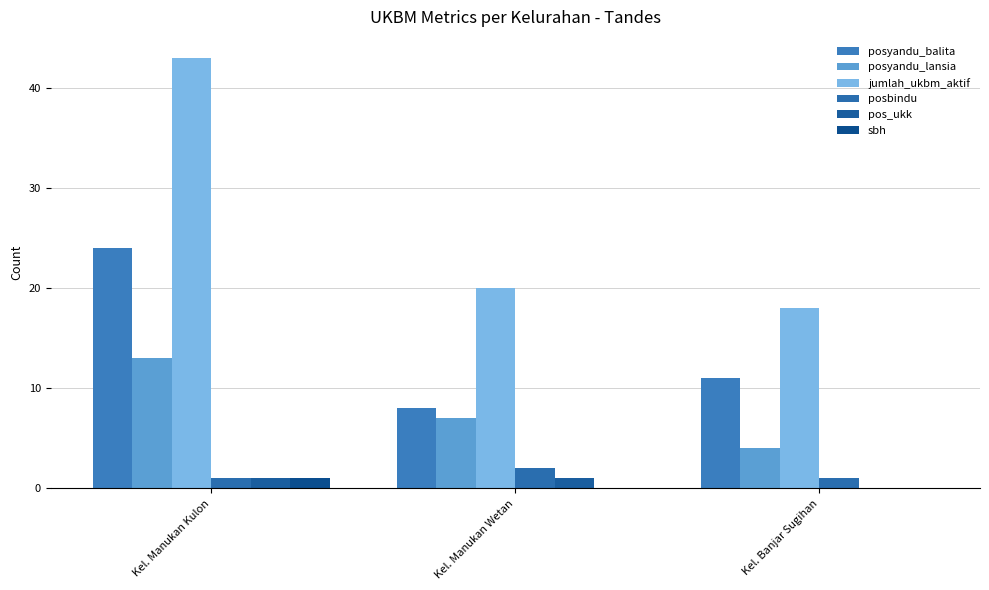

Are the bars grouped side by side (vs. stacked)?

Yes